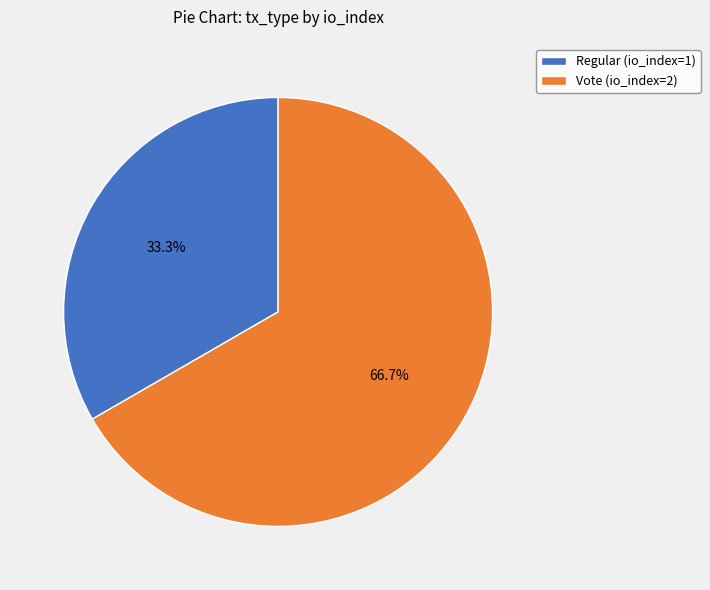

To the nearest percent, what is the difference between the Vote (io_index=2) and Regular (io_index=1) slice percentages?

33%